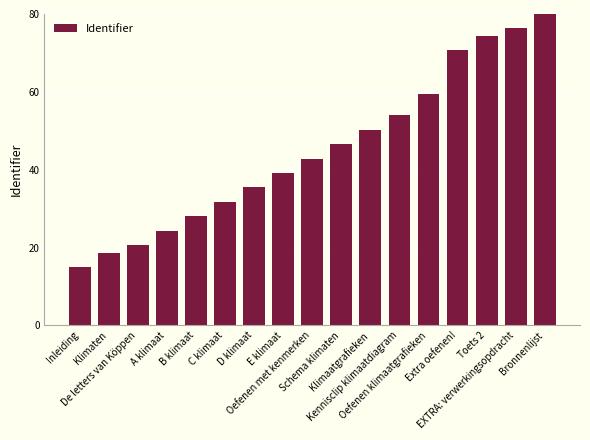

What is the label of the 15th bar from the left?

Toets 2